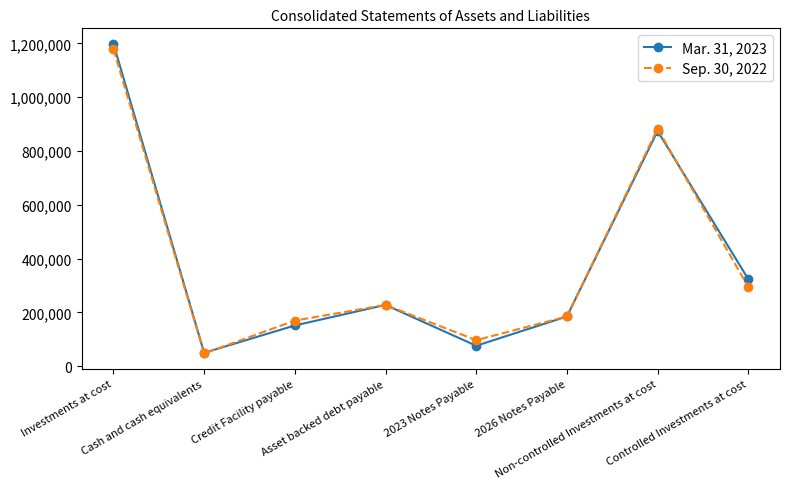

At which category does Mar. 31, 2023 reach its first local valley?

Cash and cash equivalents